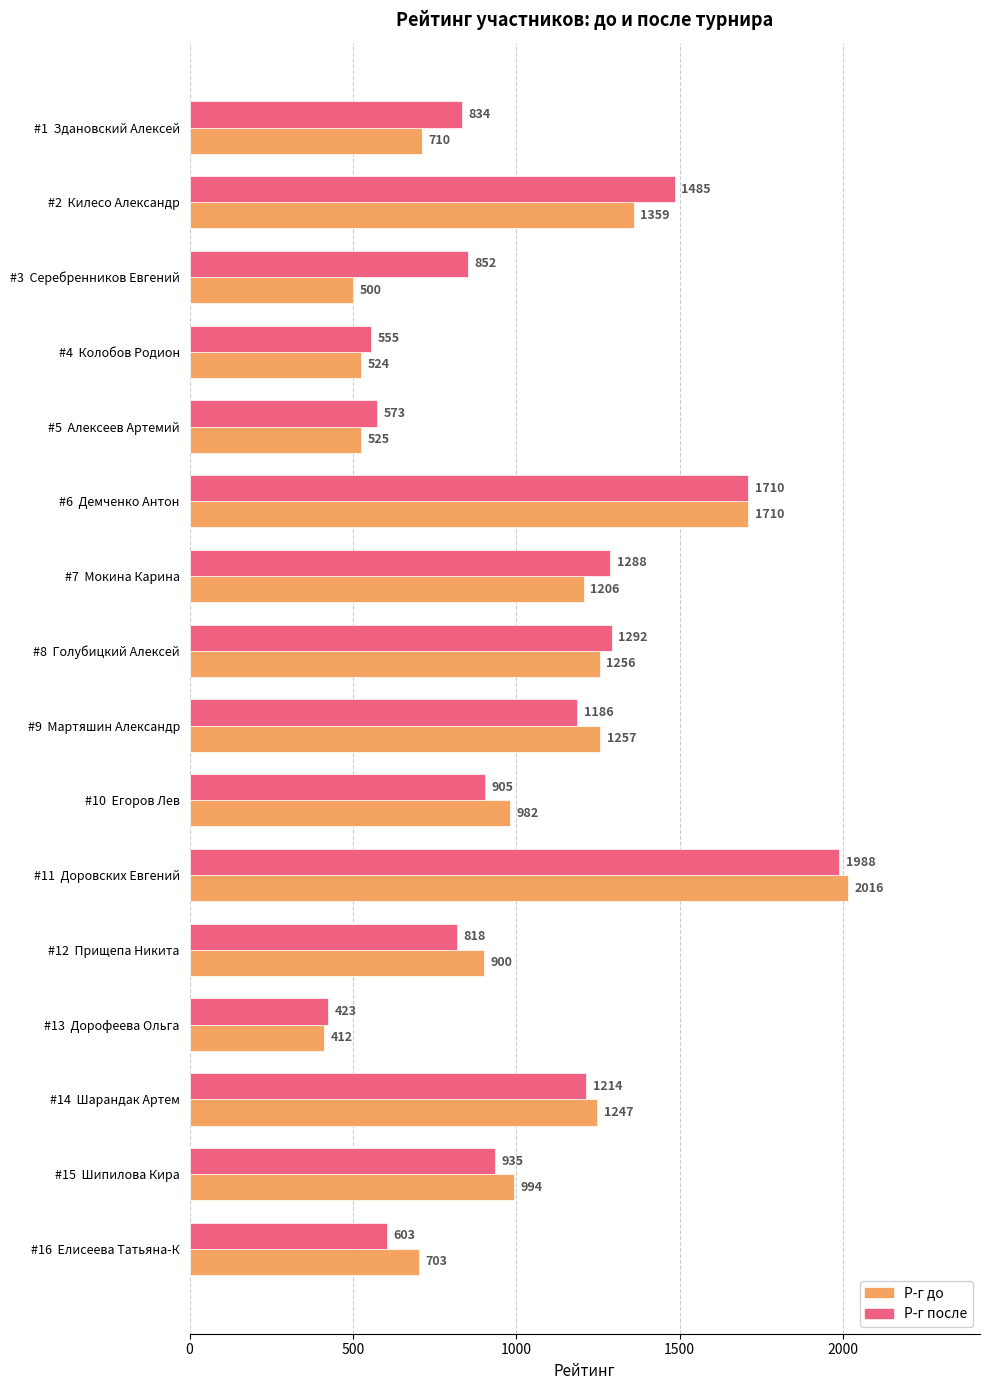

What is the difference between the Р-г до values at #14  Шарандак Артем and #13  Дорофеева Ольга?

835